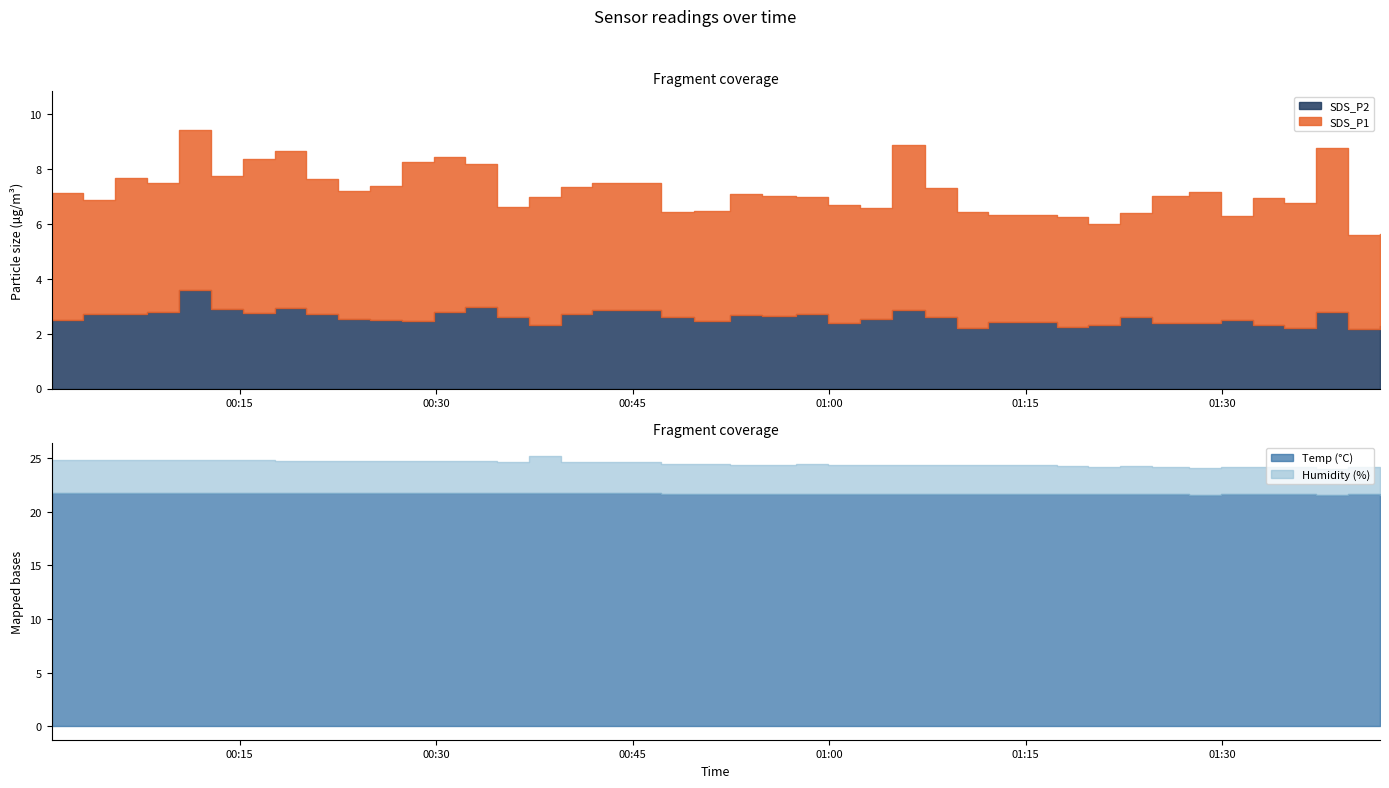

What are all the series names shown in the legend?

SDS_P1, SDS_P2, Temp, Humidity